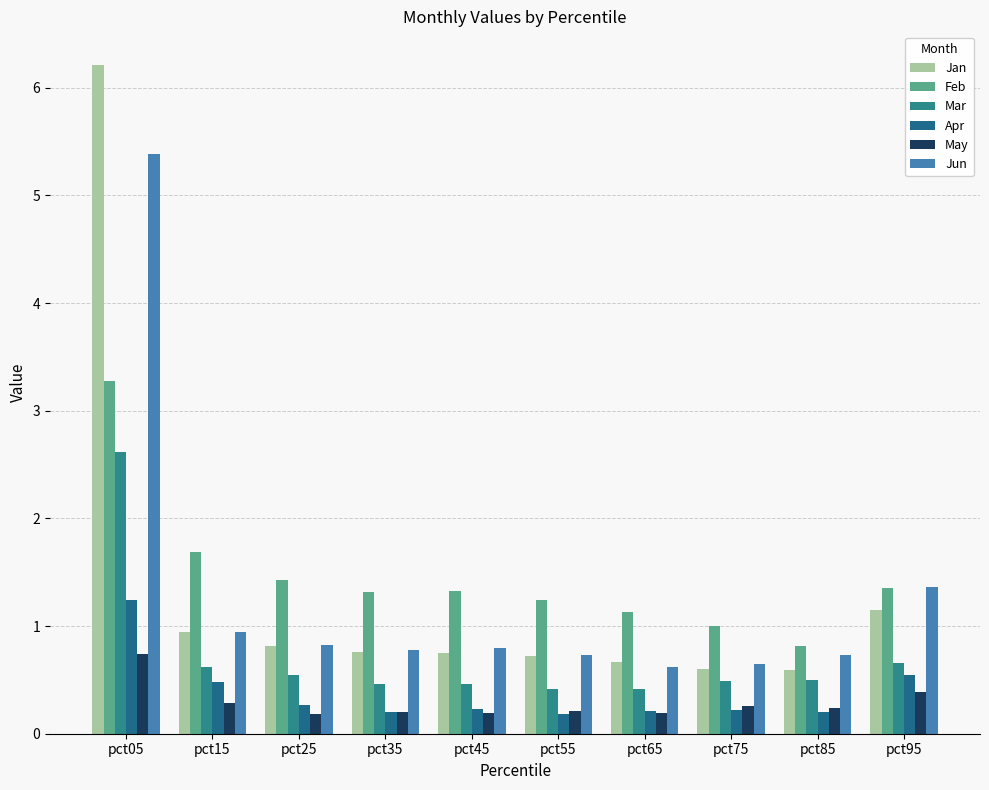

What is the value of the May bar at the 8th from the left?

0.3